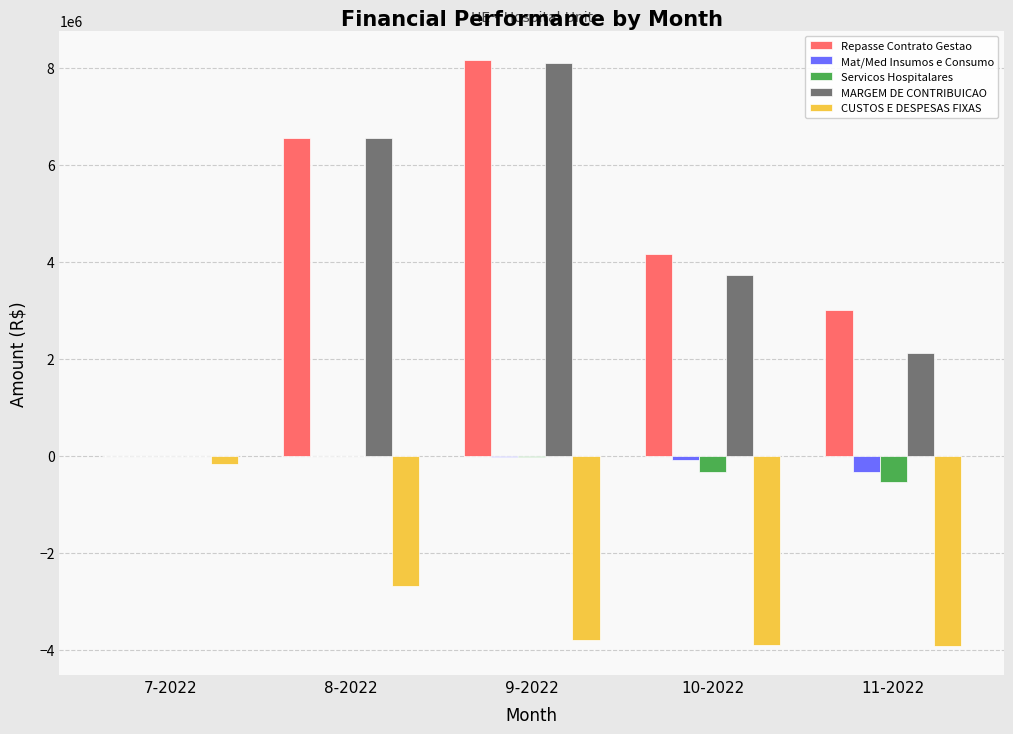

What is the sum of all MARGEM DE CONTRIBUICAO values?

20506020.5